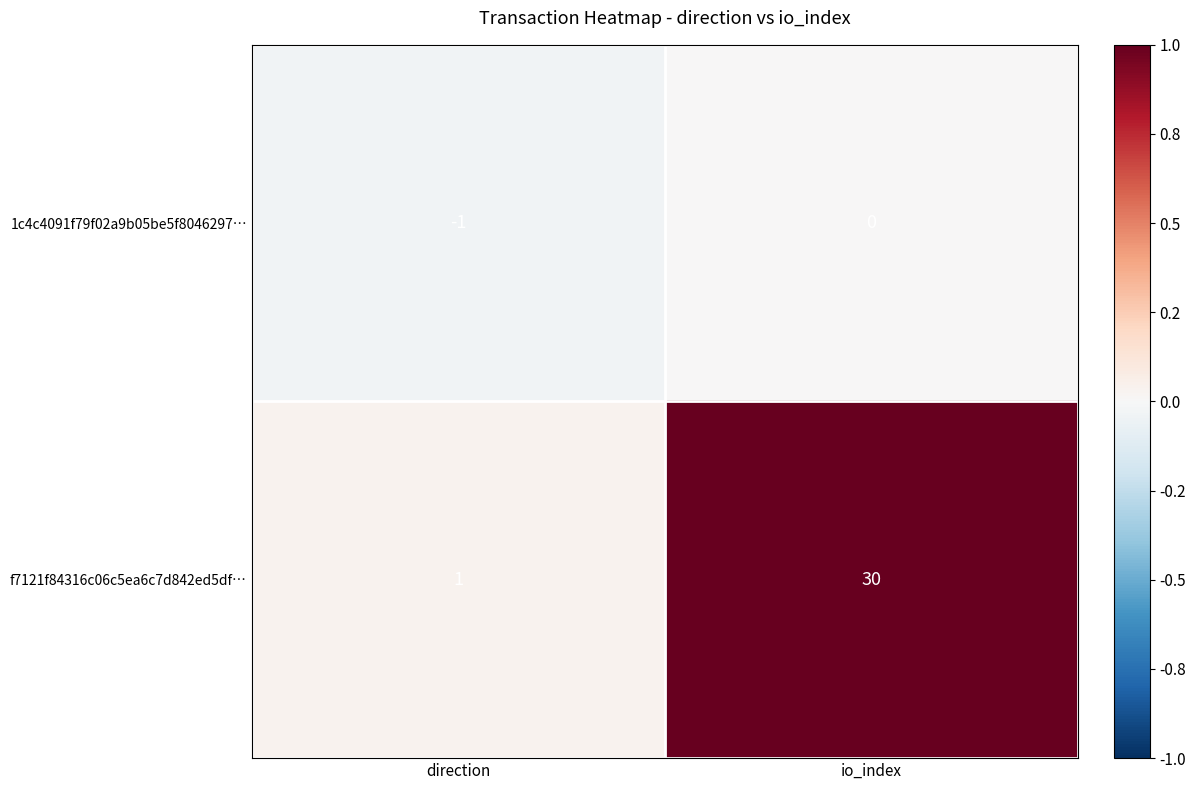

The 1c4c4091f79f02a9b05be5f8046297… series shows 0 at io_index. True or false?

True